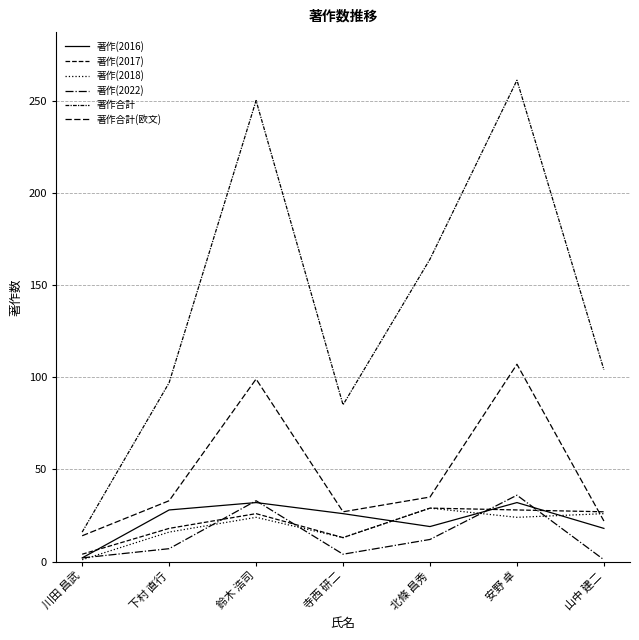

What is the difference between the 著作合計(欧文) values at 川田 昌武 and 寺西 研二?

13